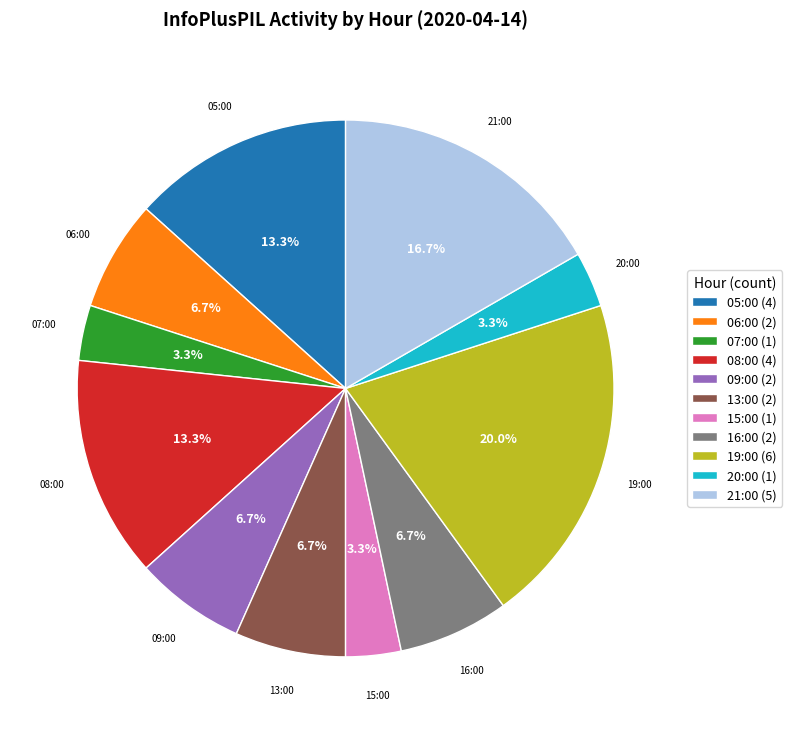

Is it true that 05:00 is 13% of the pie?

True